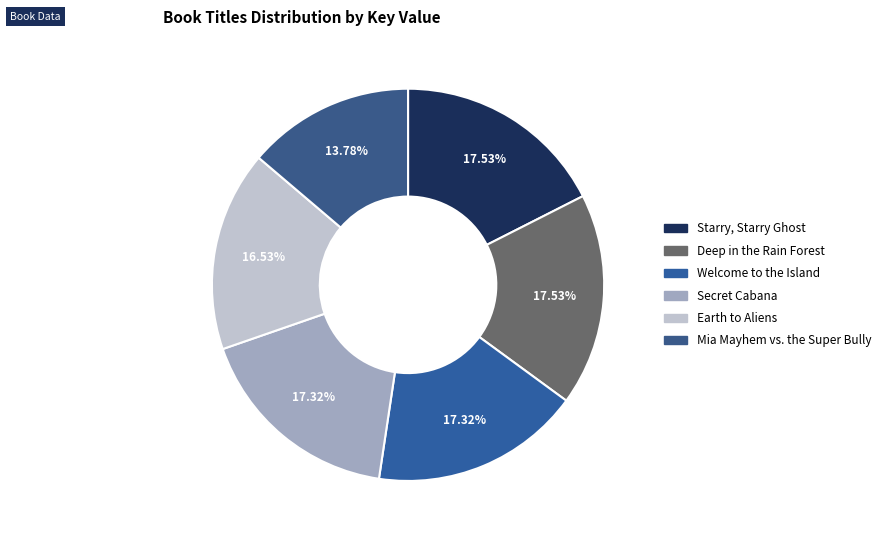

The Mia Mayhem vs. the Super Bully slice represents 3% of the pie. True or false?

False